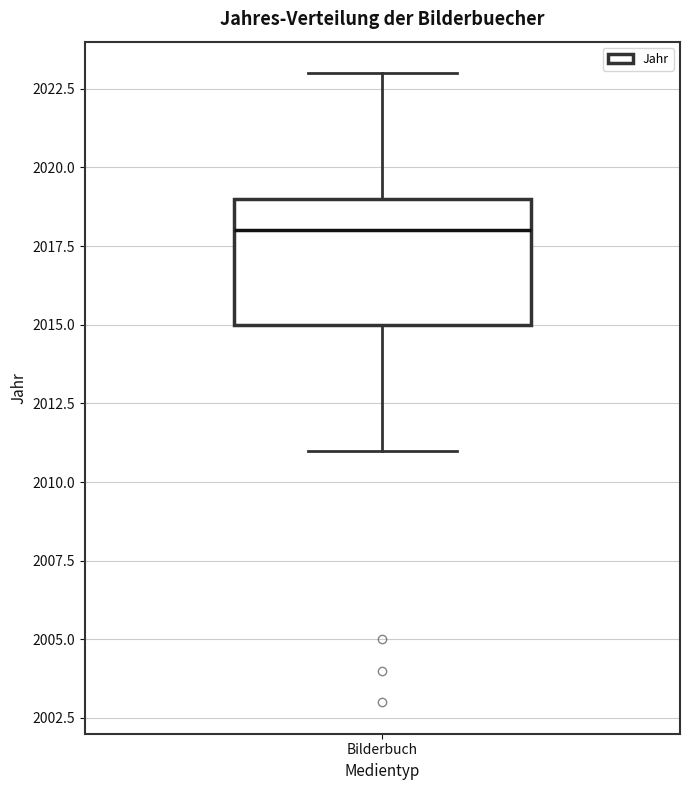

Read this box plot against the y-axis: the position of the median line, the range covered by the box, and the ends of both whiskers. The values are not printed on the chart, so give them approximately, as read against the axis.

median 2018, box 2015 to 2019, whiskers 2011 to 2023